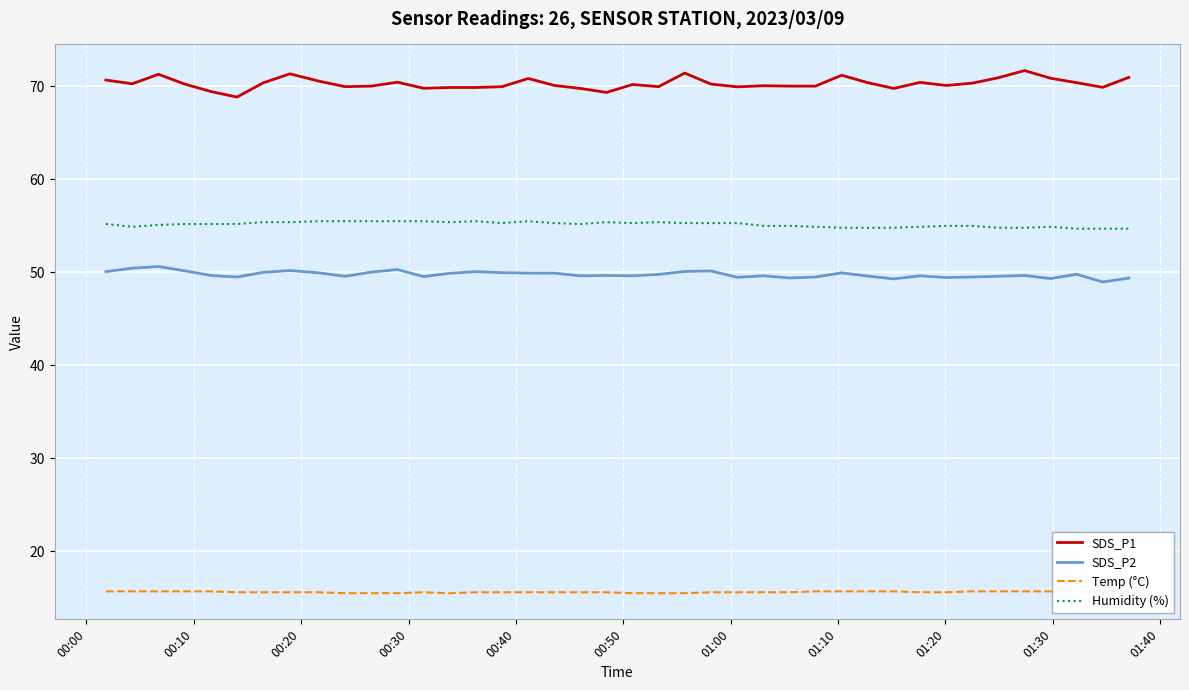

Rank the series by their maximum value, from lowest to highest.

Temp (°C), SDS_P2, Humidity (%), SDS_P1